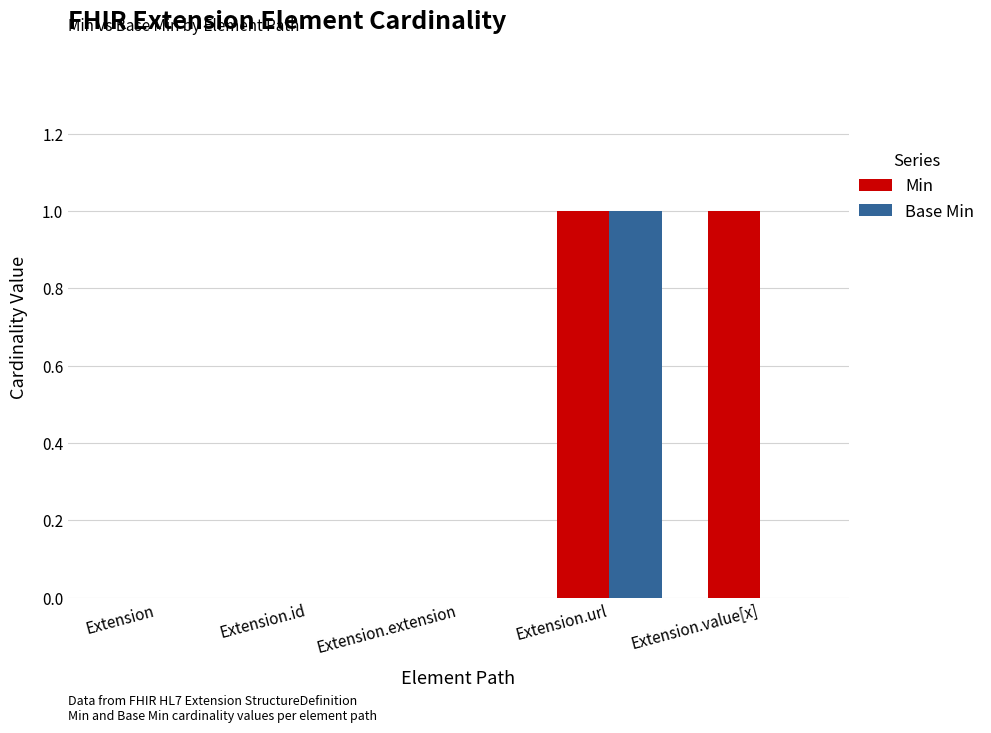

Between Extension.id and Extension.value[x], which series saw the biggest shift?

Min